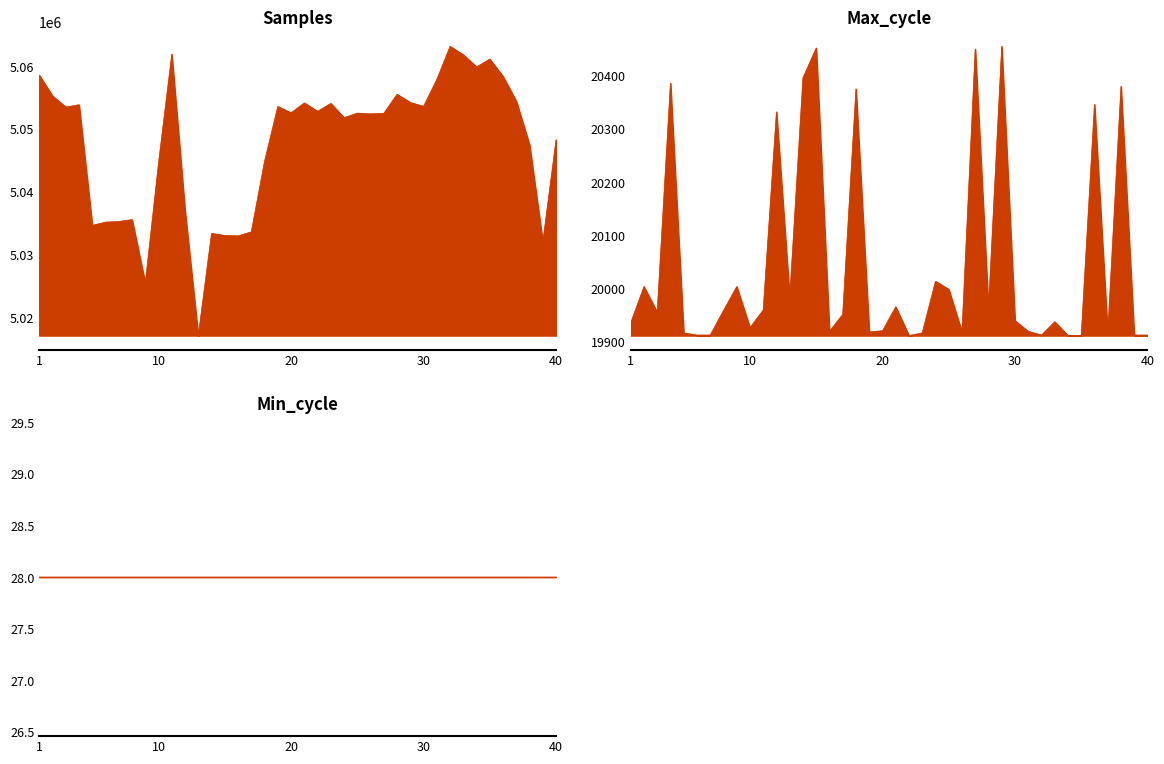

How many values in the Max_cycle series are below 19952?

20